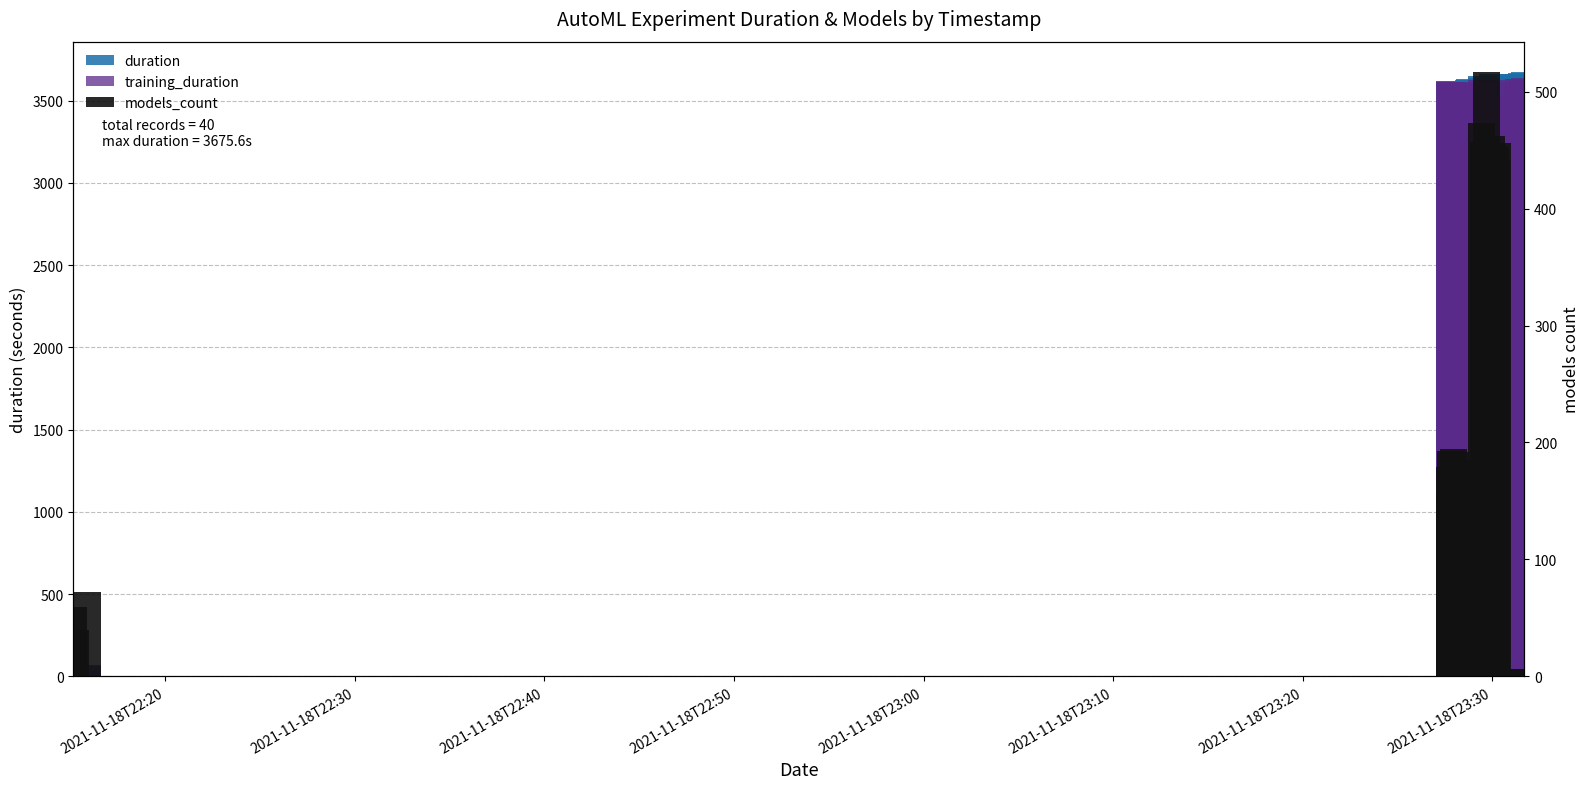

Reading left to right, what are all the values shown in this chart?

duration: 69.5	69.1	68.9	3618.5	3620.3	3608.6	3615.1	3619.3	3604.8	3608.0	3615.4	3620.3	3616.6	3627.3	3633.5	3628.3	3628.7	3628.1	3627.3	3521.6	3636.6	3649.8	3531.7	3639.0	3512.4	3528.8	3528.3	3660.6	3528.5	3529.2	3527.7	3528.6	3529.8	3663.4	3649.4	3665.6	3663.2	3668.8	3655.1	3675.6
training_duration: 61.8	61.4	61.4	3611.7	3613.3	3601.6	3608.2	3612.2	3597.8	3601.3	3608.5	3613.2	3609.5	3602.3	3604.0	3602.2	3602.5	3604.8	3602.7	3514.4	3612.8	3624.3	3524.6	3615.8	3505.2	3521.7	3521.2	3625.5	3521.3	3522.0	3520.5	3521.3	3522.7	3621.8	3608.5	3630.6	3622.0	3628.3	3619.0	3635.4
models_count: 59.0	40.0	72.0	179.0	157.0	193.0	159.0	171.0	194.0	192.0	185.0	166.0	179.0	73.0	73.0	66.0	69.0	69.0	70.0	473.0	66.0	67.0	457.0	69.0	517.0	446.0	462.0	63.0	454.0	452.0	426.0	442.0	456.0	4.0	4.0	6.0	4.0	5.0	6.0	5.0